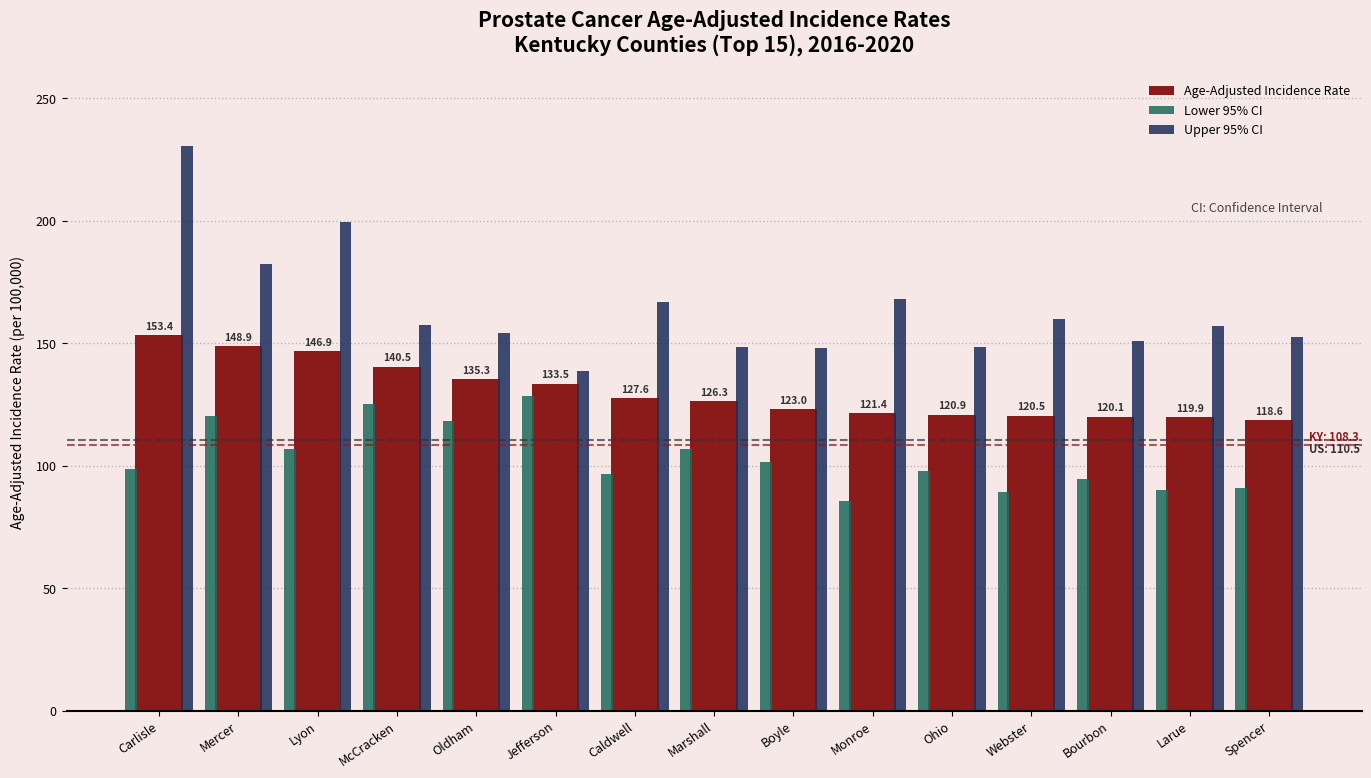

How many values in the Age-Adjusted Incidence Rate series are below 126?

7